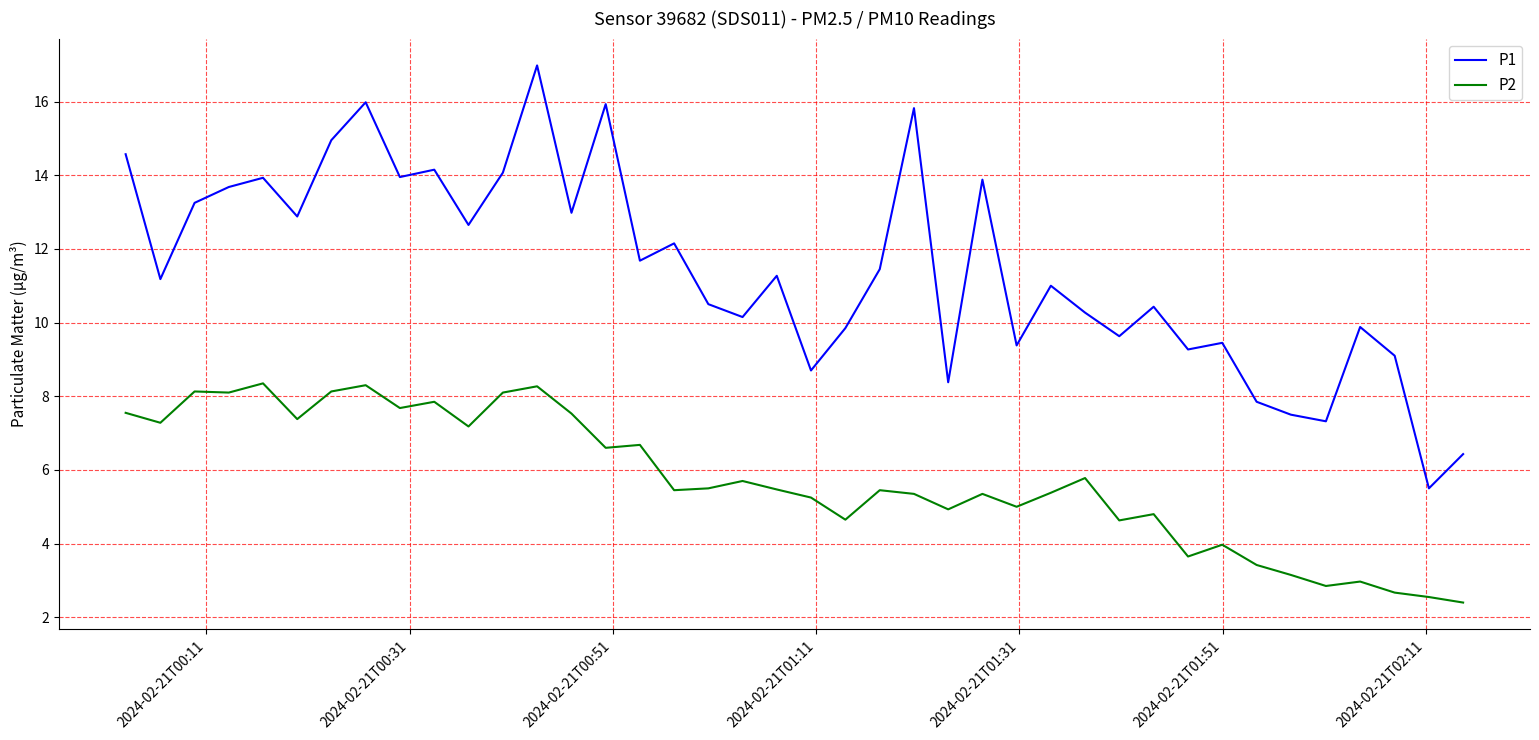

True or false: P2 and P1 intersect in this chart.

False